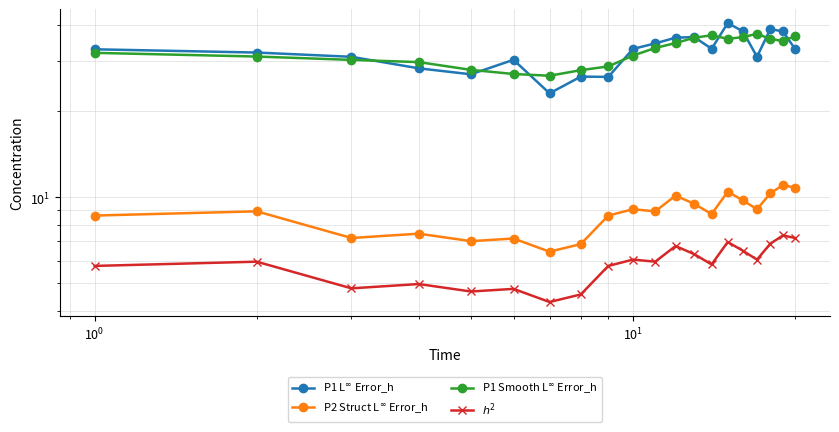

After their last crossing, which series has the higher values: P1 L$^\infty$ Error_h or P1 Smooth L$^\infty$ Error_h?

P1 Smooth L$^\infty$ Error_h